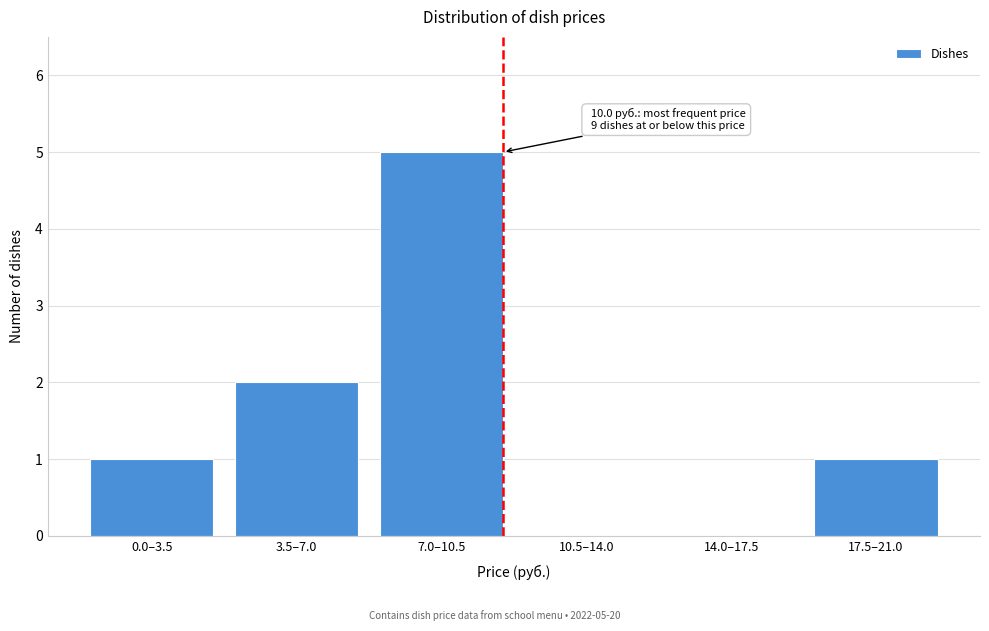

Reading left to right, list all the values displayed in this chart.

0.0–3.5=1	3.5–7.0=2	7.0–10.5=5	10.5–14.0=0	14.0–17.5=0	17.5–21.0=1